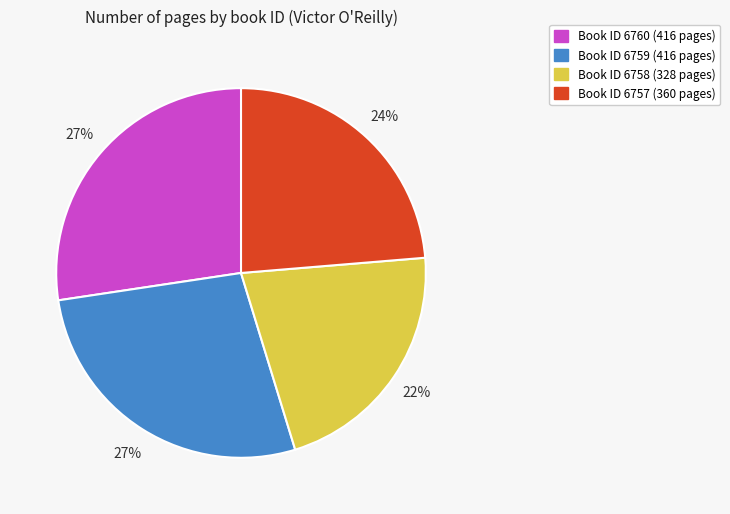

Does any single category account for the majority?

No